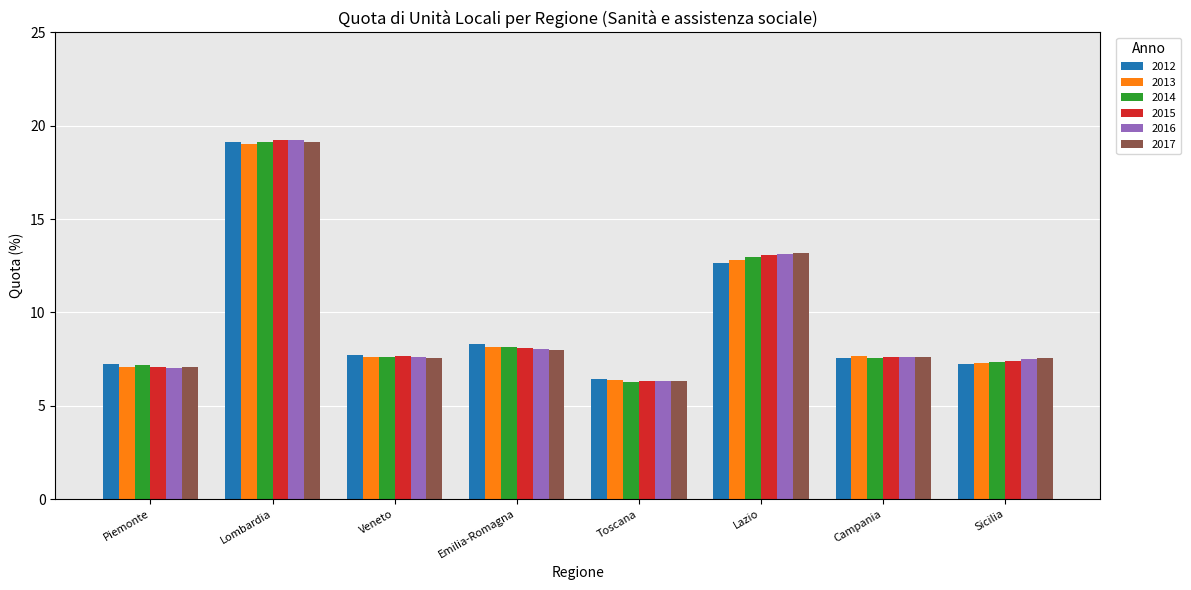

What are all the series names shown in the legend?

2012, 2013, 2014, 2015, 2016, 2017